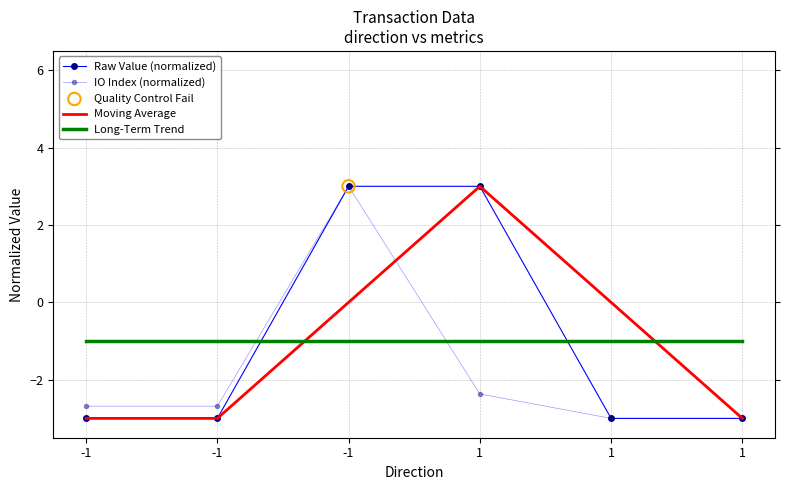

What is the total value across all series at -1?

-9.7